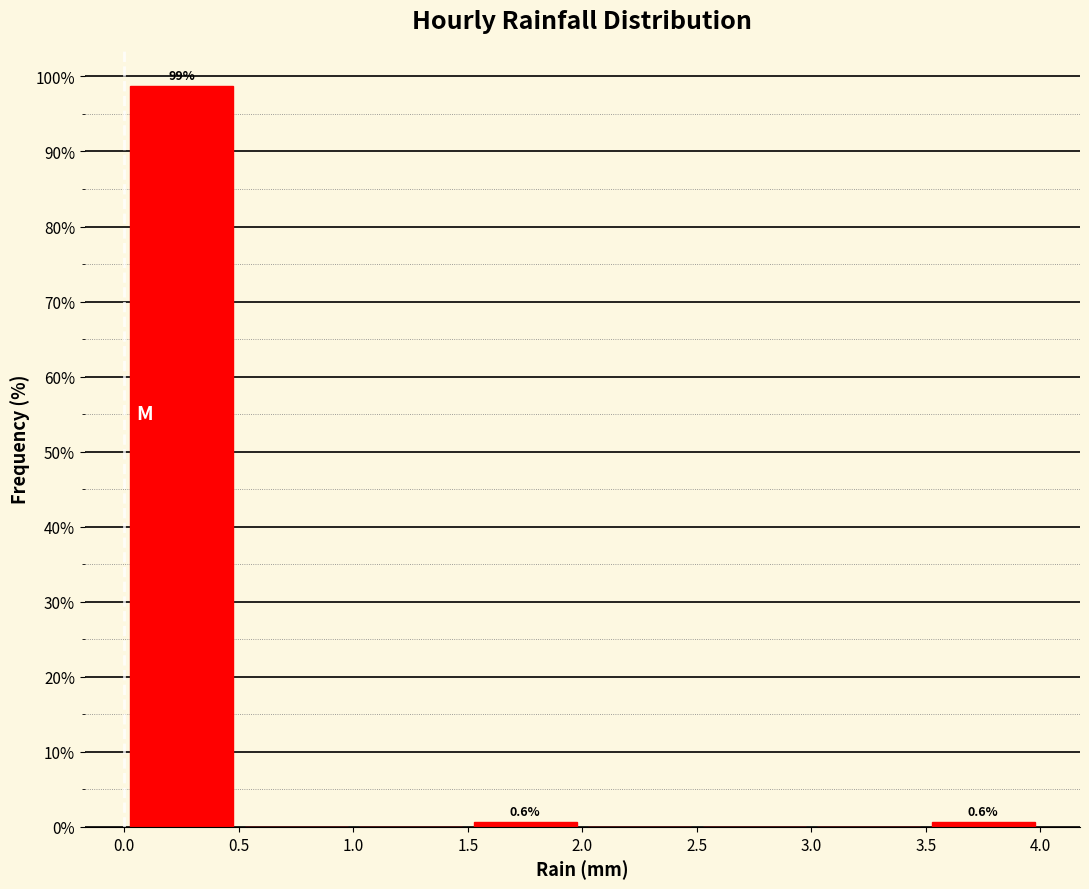

Over which range of the x-axis is the bar tallest?

0.0 to 0.5